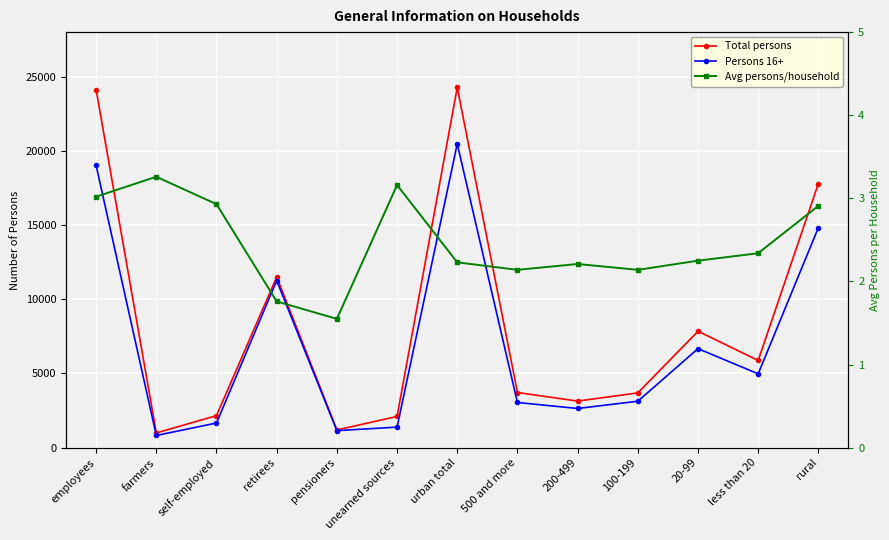

How many categories are shown in the chart?

13